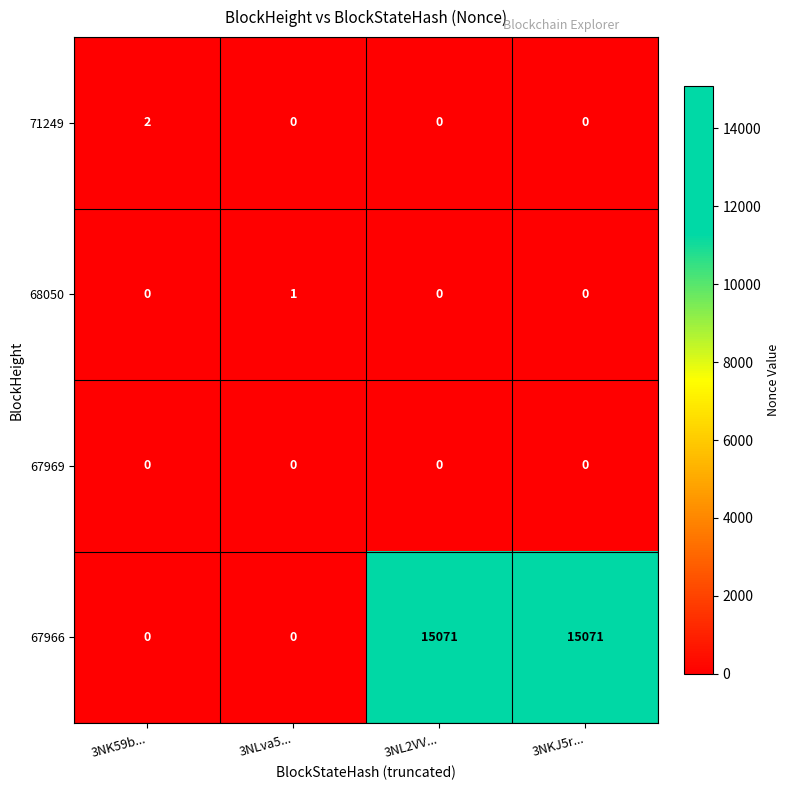

How many 67966 values are between 0 and 15071?

4